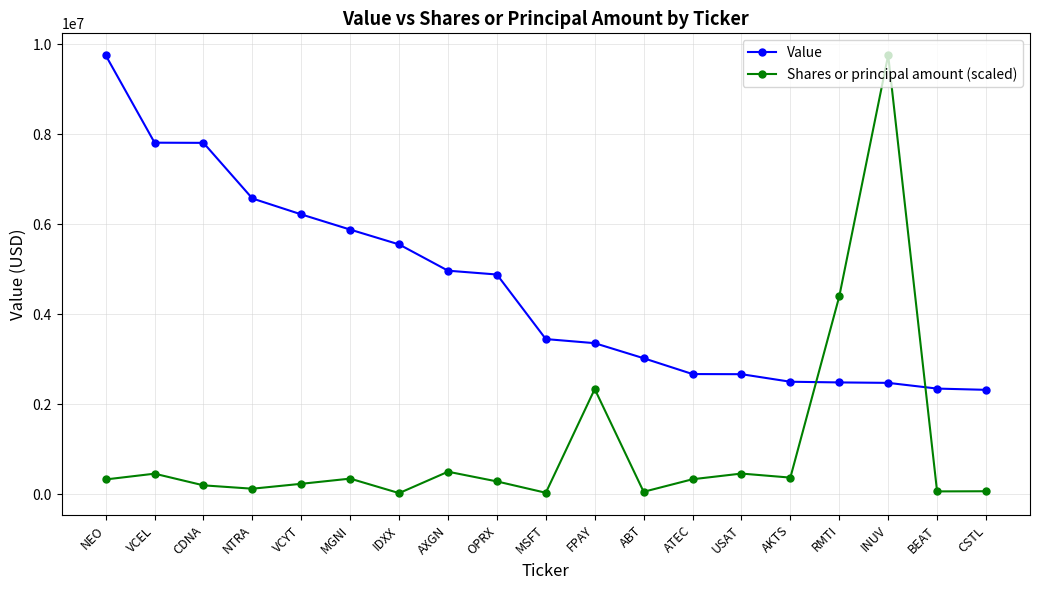

List the series in order of their overall mean, highest first.

Value, Shares or principal amount (scaled)